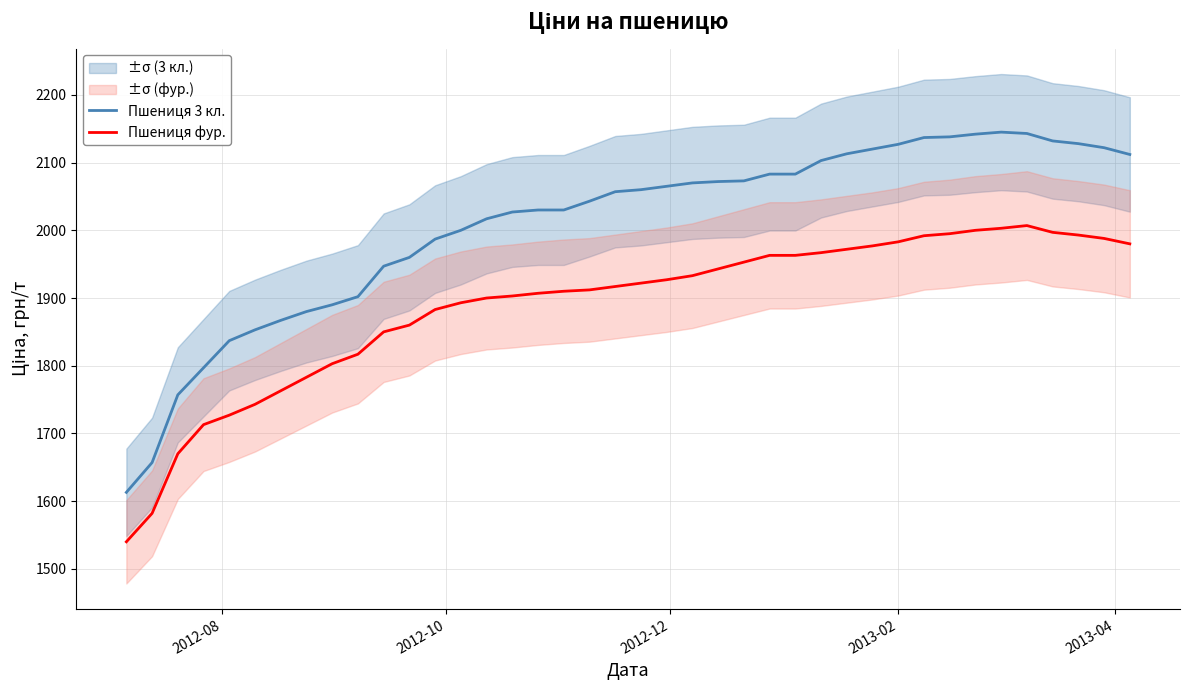

What is the highest value of the Пшениця 3 кл. series?

2145